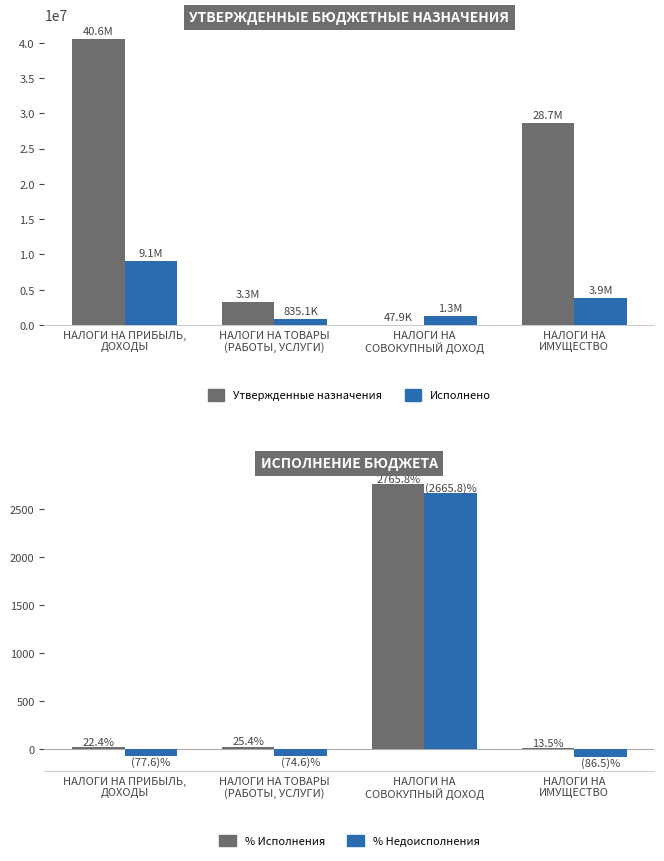

Does the chart contain any negative values?

Yes